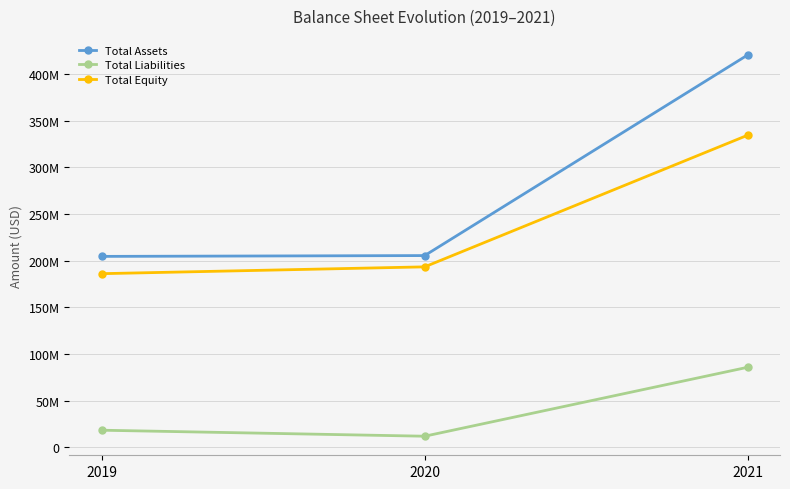

Between 2019 and 2021, which series saw the biggest shift?

Total Assets